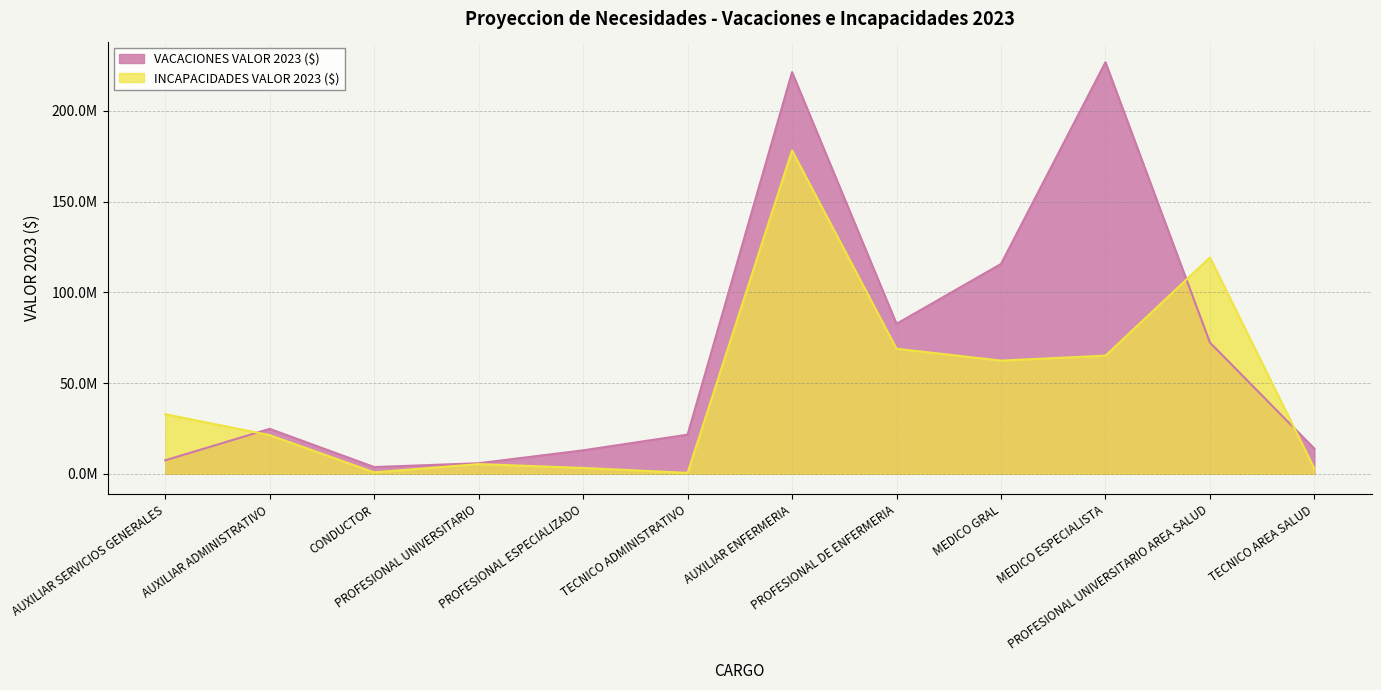

What is the value of the INCAPACIDADES VALOR 2023 ($) point at the 12th from the left?

2768472